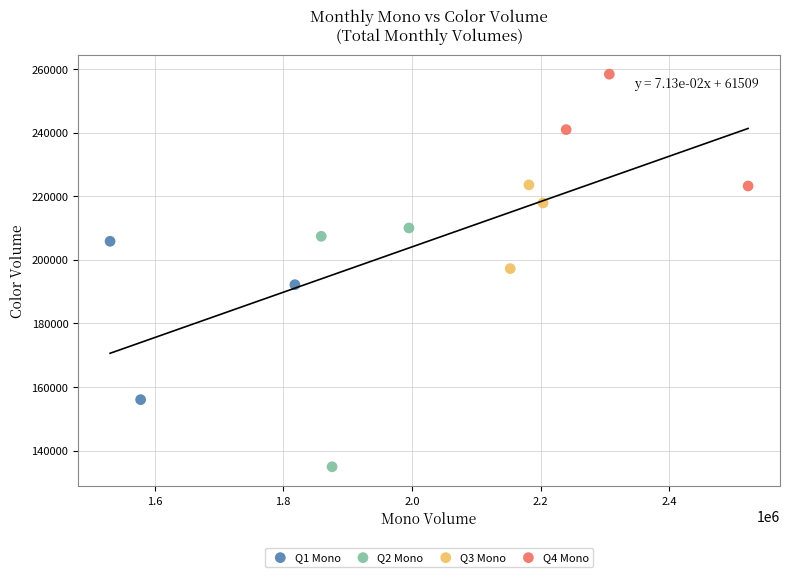

What are all the series names shown in the legend?

Q1 Mono, Q2 Mono, Q3 Mono, Q4 Mono